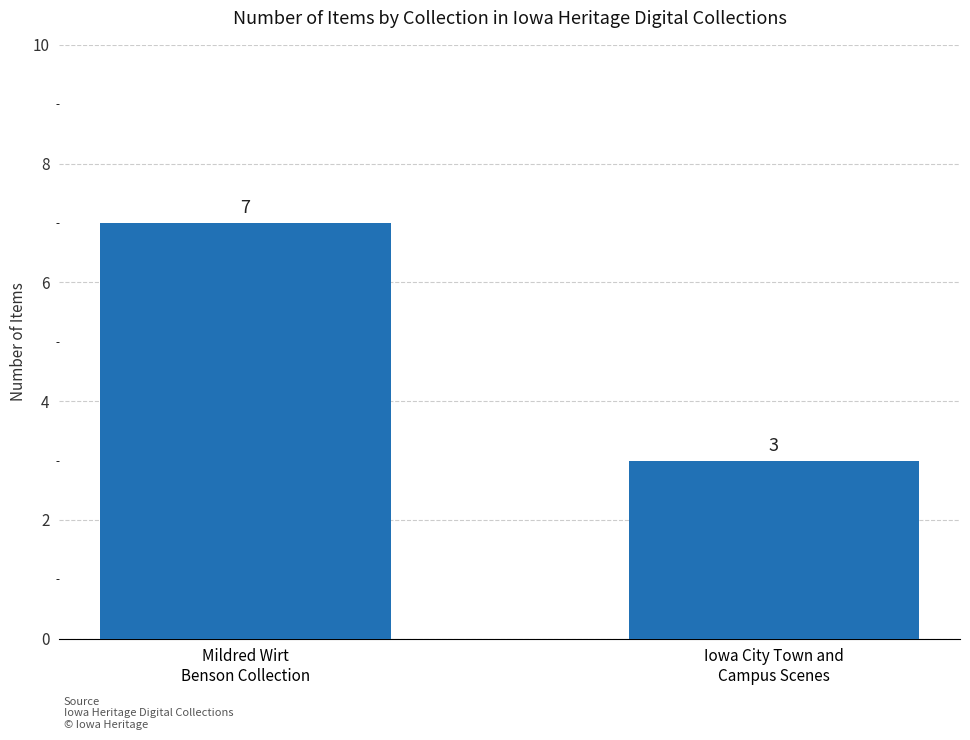

Count the values in the range 3 to 7.

2